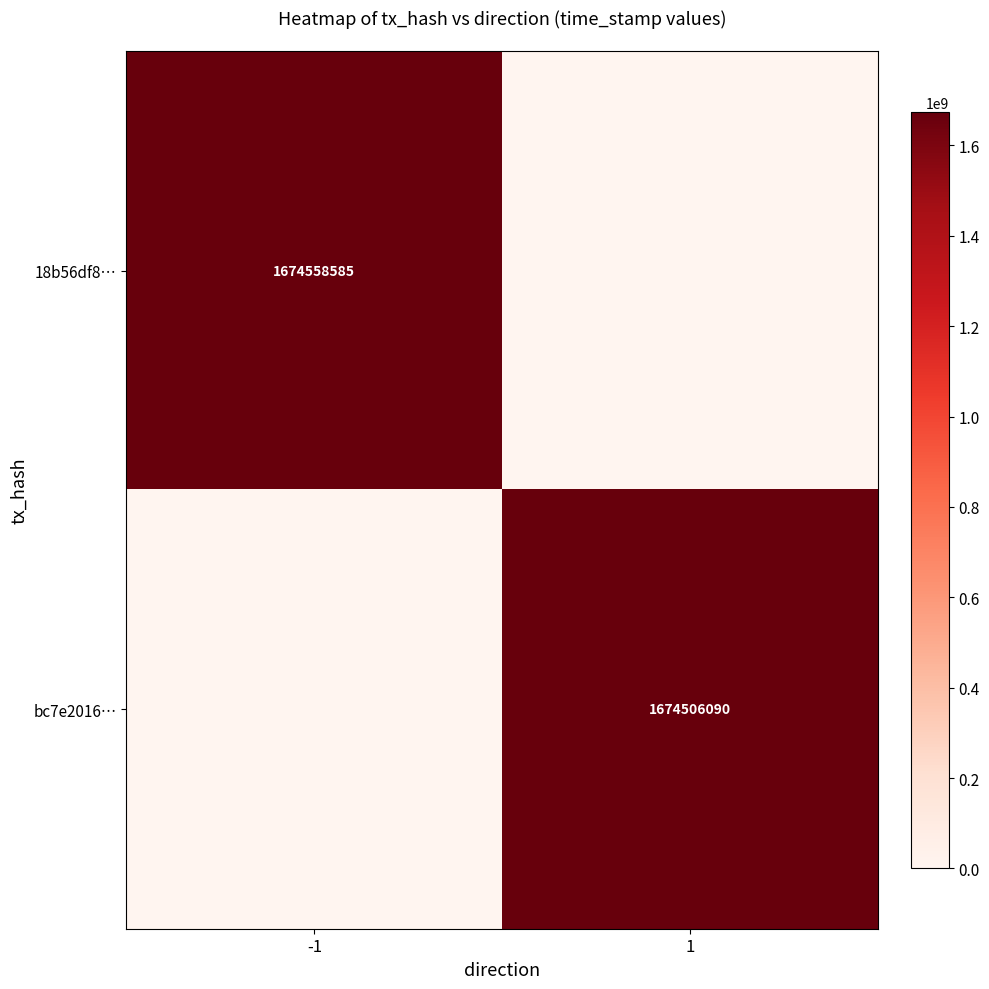

The value of bc7e2016… at 1 is 1674506090. True or false?

True